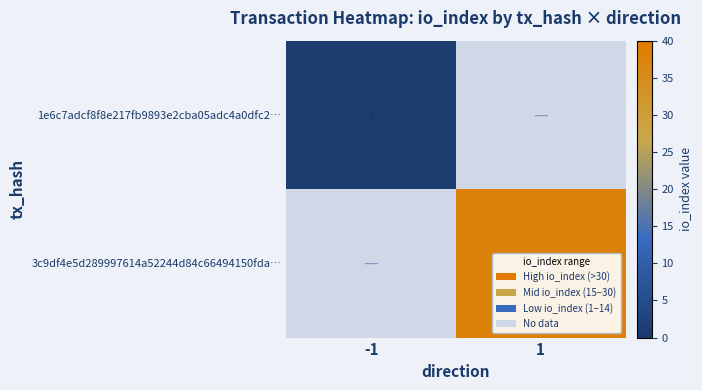

True or false: 3c9df4e5d289997614a52244d84c66494150fda… has a value of 38 at 1.

True